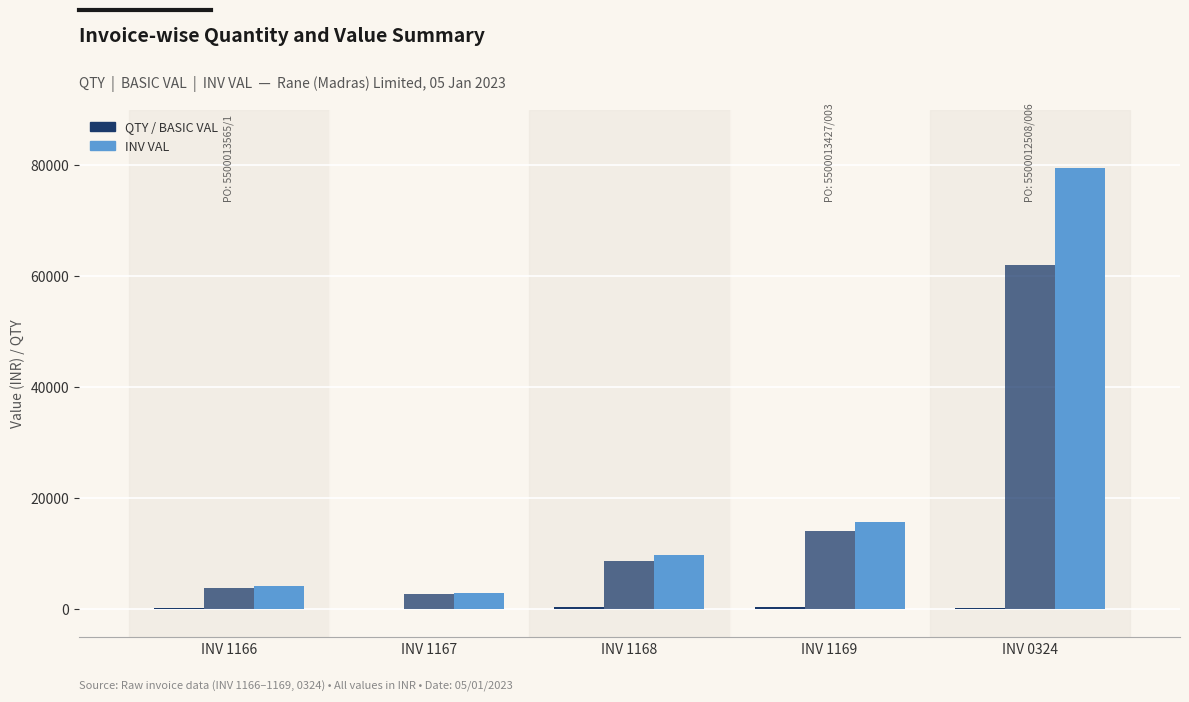

Is it true that INV VAL equals 111991.0 at INV 0324?

False